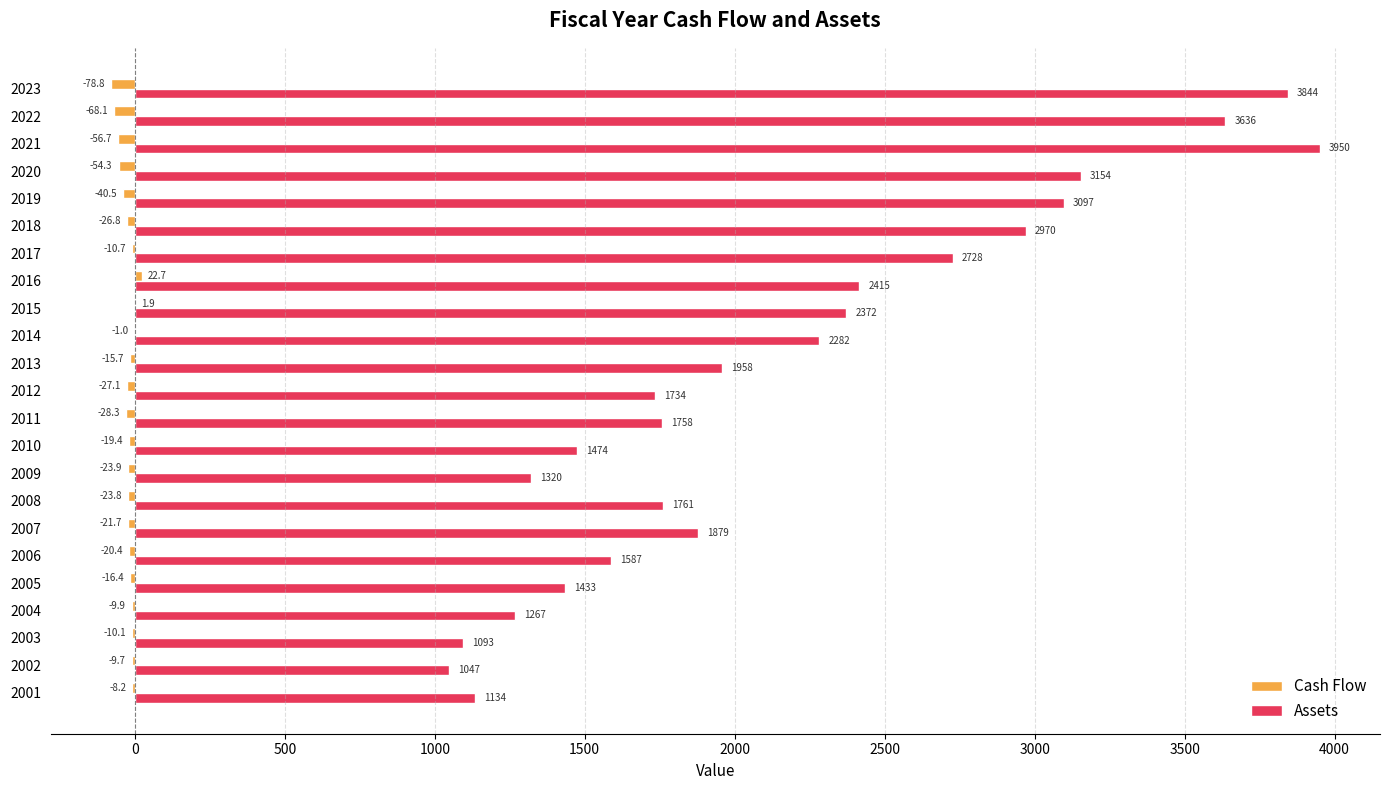

Is it true that Assets equals 2414.9 at 2016?

True